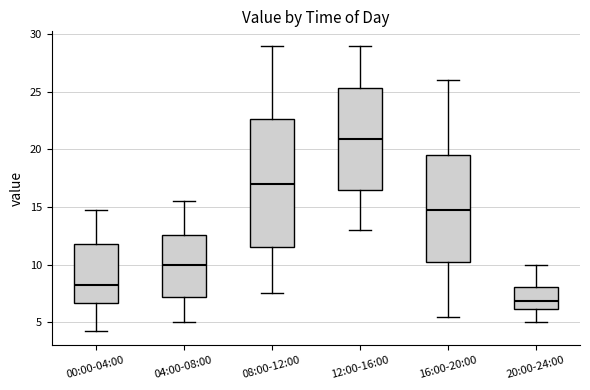

Reading left to right, read every box against the y-axis: the position of its median line, the range the box covers, and the ends of its whiskers. The values are not printed on the chart, so give them approximately, as read against the axis.

00:00-04:00: median 8.5, box 6.5 to 12.0, whiskers 4.5 to 15.0
04:00-08:00: median 10.0, box 7.0 to 12.5, whiskers 5.0 to 15.5
08:00-12:00: median 17.0, box 11.5 to 22.5, whiskers 7.5 to 29.0
12:00-16:00: median 21.0, box 16.5 to 25.5, whiskers 13.0 to 29.0
16:00-20:00: median 15.0, box 10.0 to 19.5, whiskers 5.5 to 26.0
20:00-24:00: median 7.0, box 6.0 to 8.0, whiskers 5.0 to 10.0